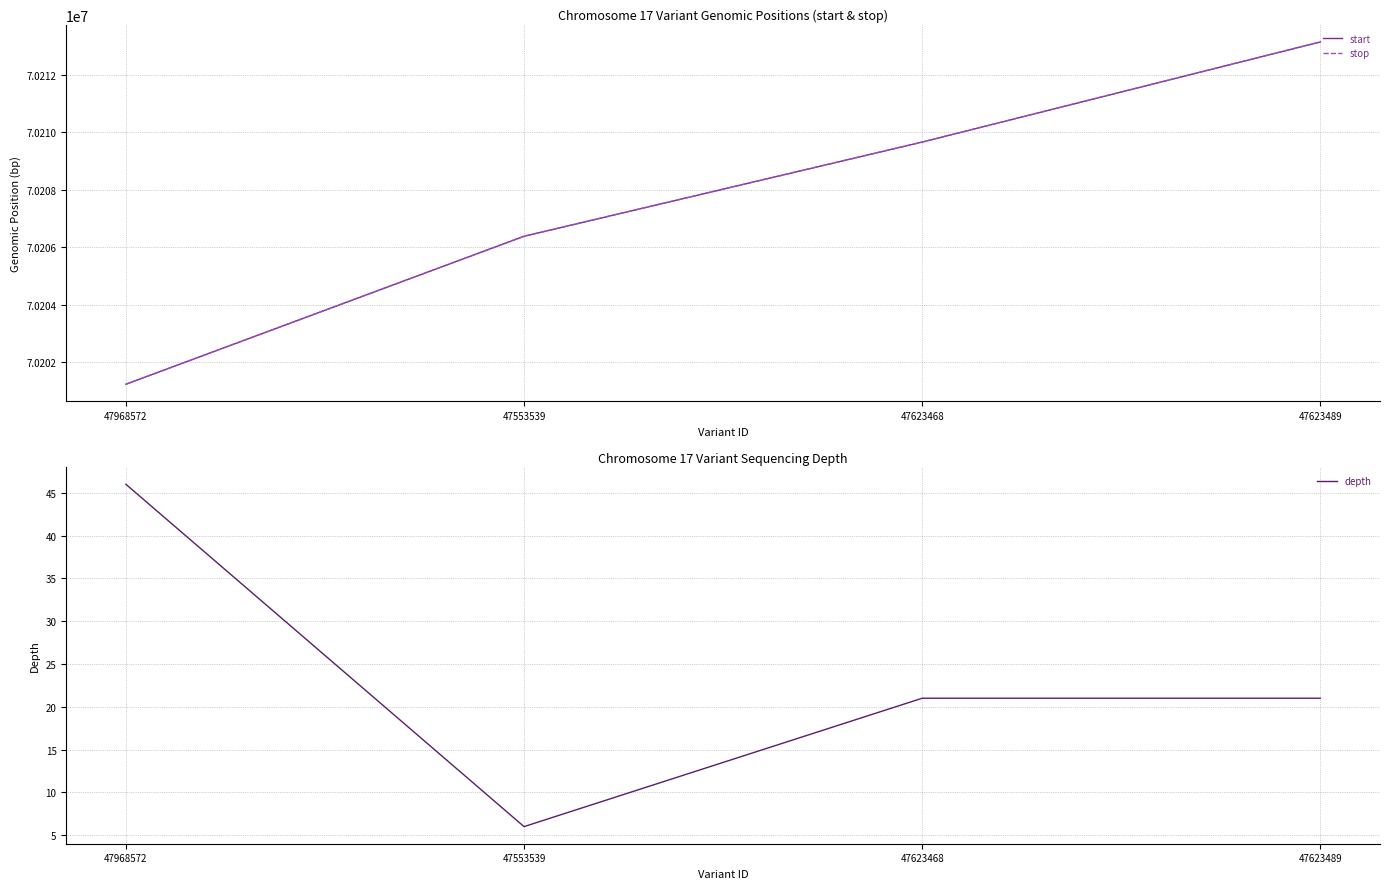

Read the start value at 47553539.

70206378